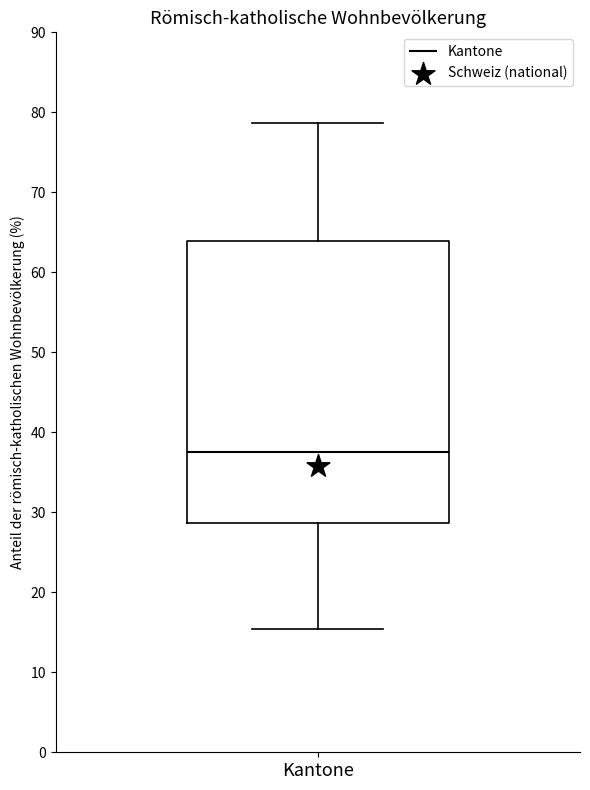

Read this box plot against the y-axis: the position of the median line, the range covered by the box, and the ends of both whiskers. The values are not printed on the chart, so give them approximately, as read against the axis.

median 38, box 29 to 64, whiskers 15 to 79